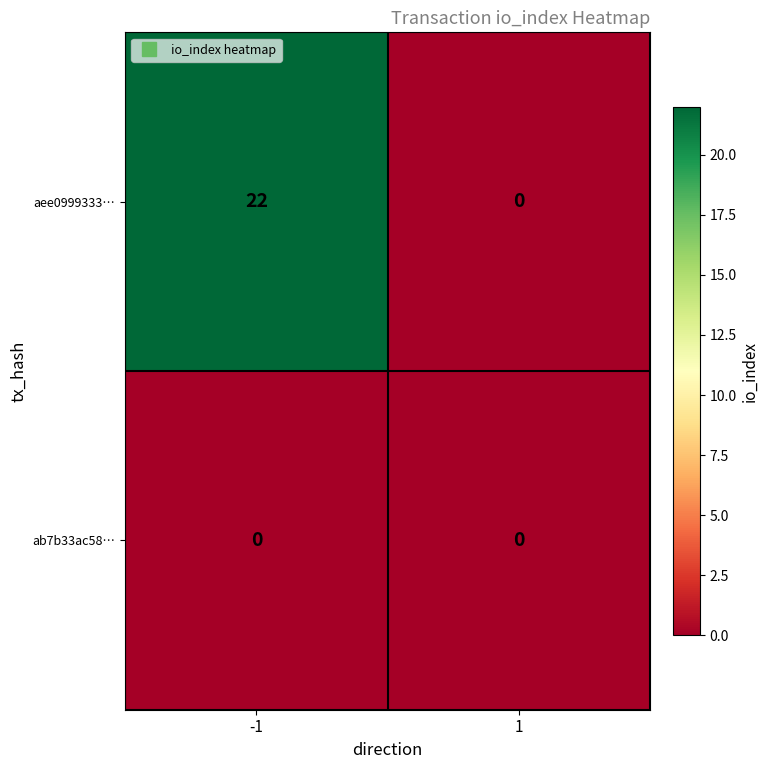

How many distinct data groups are displayed?

2